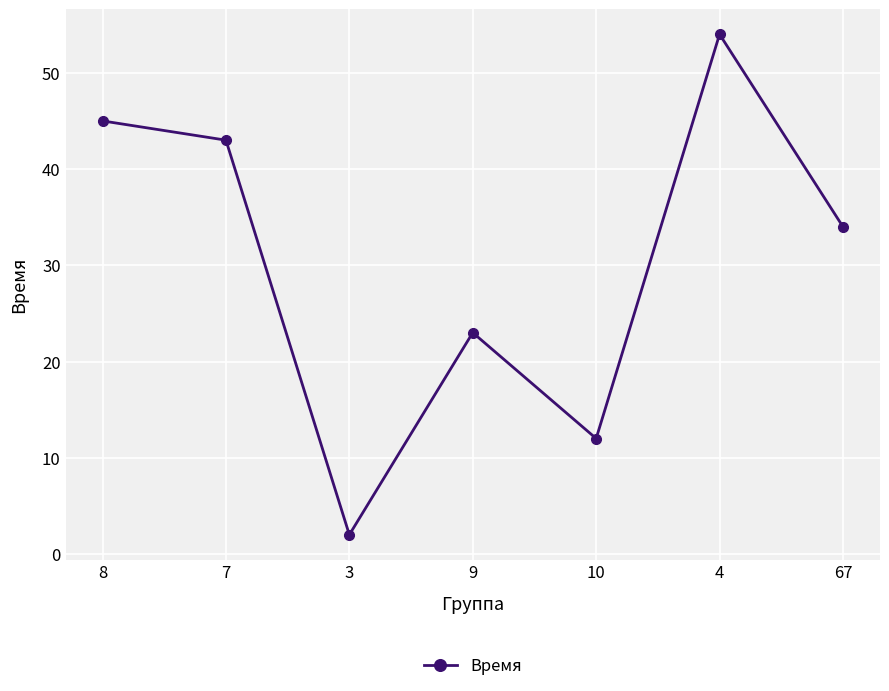

What is the difference between the values at 10 and 7?

31